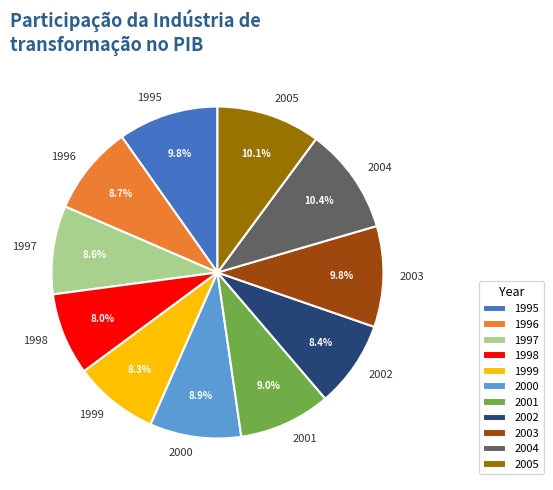

Does 2003 represent more than half of the total?

No